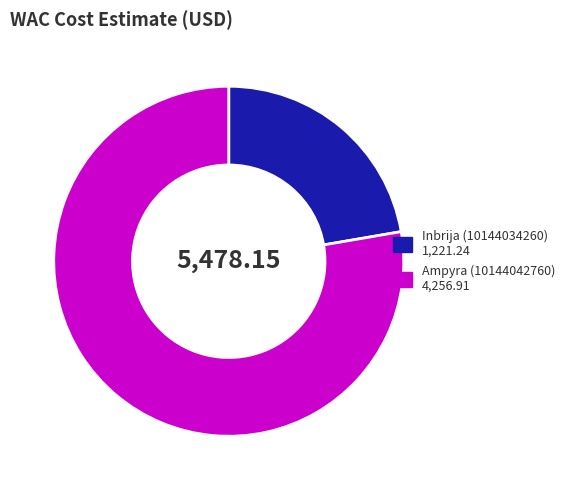

Between Inbrija (10144034260) 1,221.24 and Ampyra (10144042760) 4,256.91, which is larger?

Ampyra (10144042760) 4,256.91